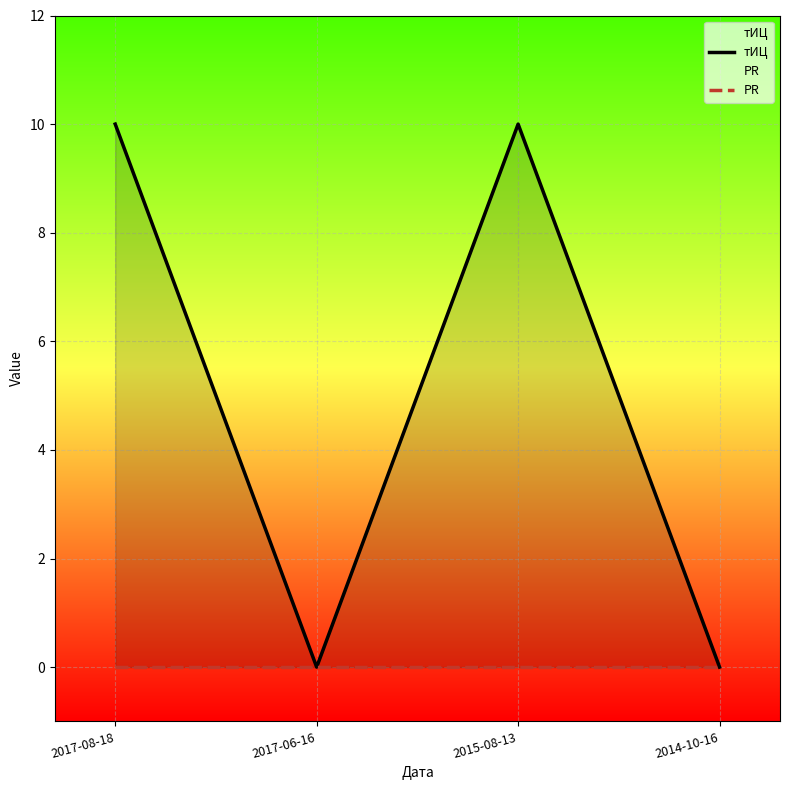

Reading left to right, list all the values displayed in this chart.

тИЦ: 10	0	10	0
PR: 0	0	0	0